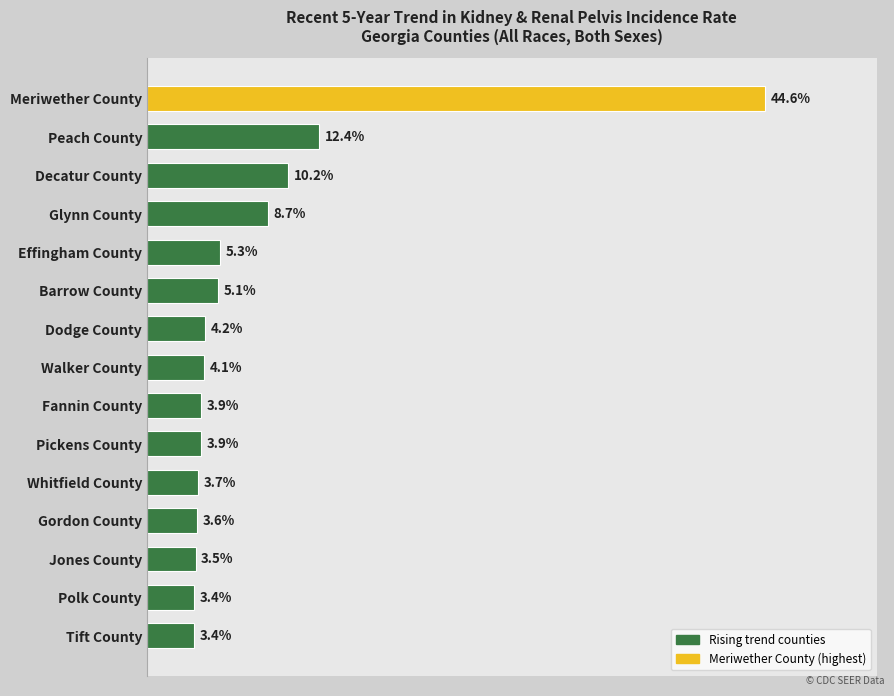

Where is the data nearest to the value 24?

Peach County